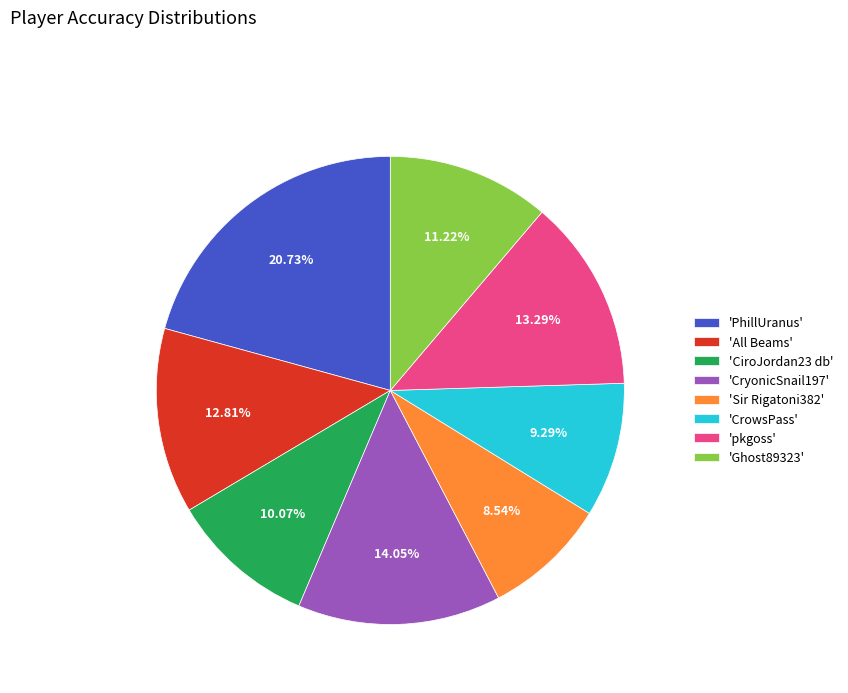

Does any single category account for the majority?

No